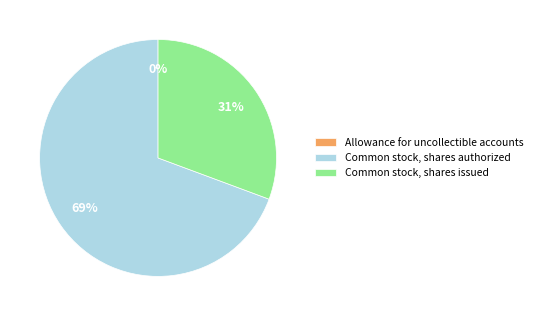

Is it true that Common stock, shares authorized is 63% of the pie?

False